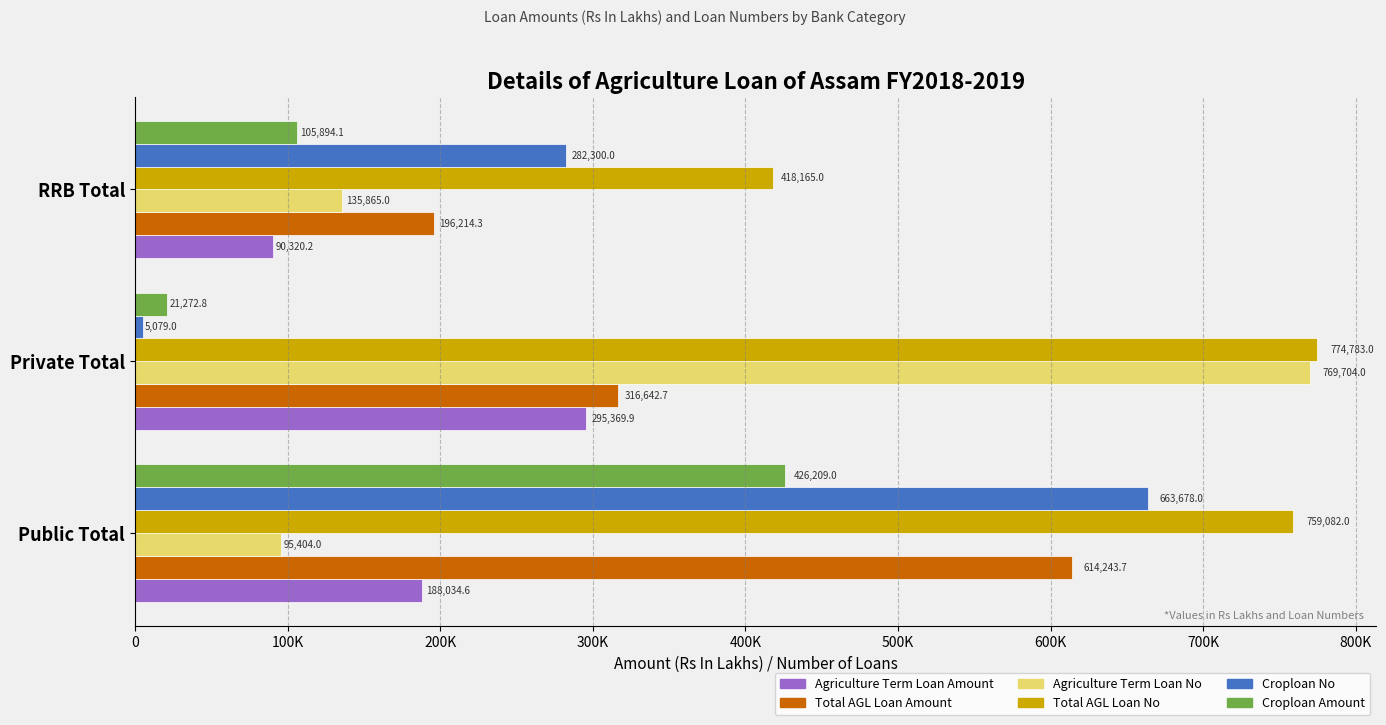

What are all the series names shown in the legend?

Agriculture Term Loan Amount, Total AGL Loan Amount, Agriculture Term Loan No, Total AGL Loan No, Croploan No, Croploan Amount